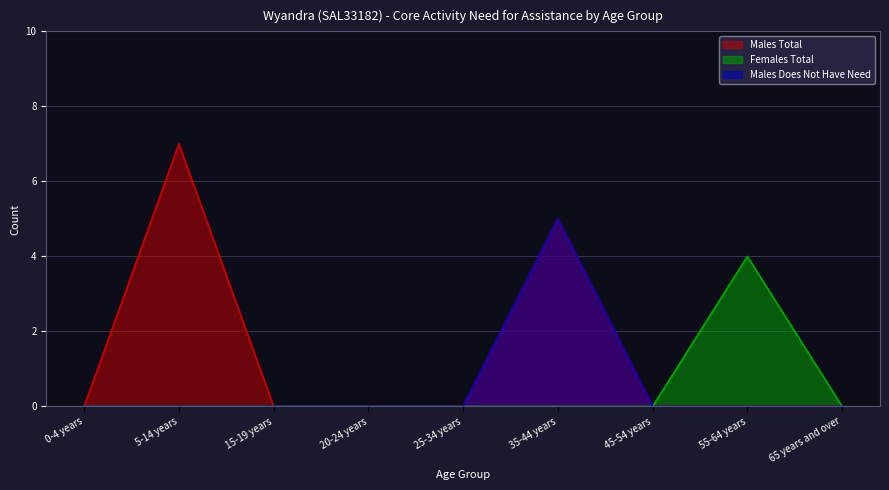

At which category does the chart reach its peak across all series?

5-14 years